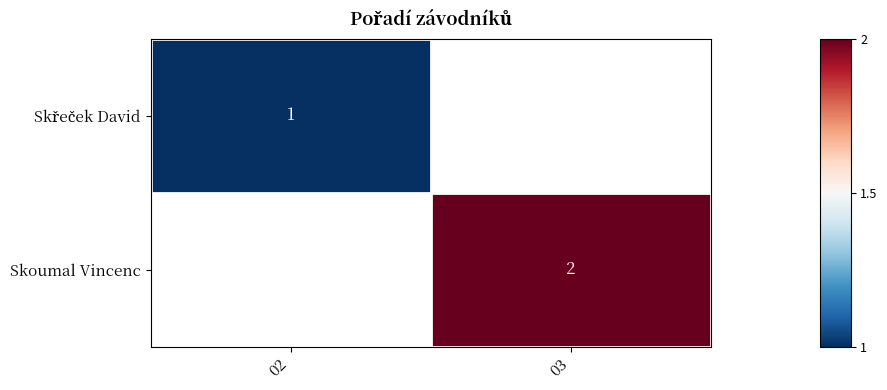

True or false: Skoumal Vincenc has a value of 2 at 03.

True